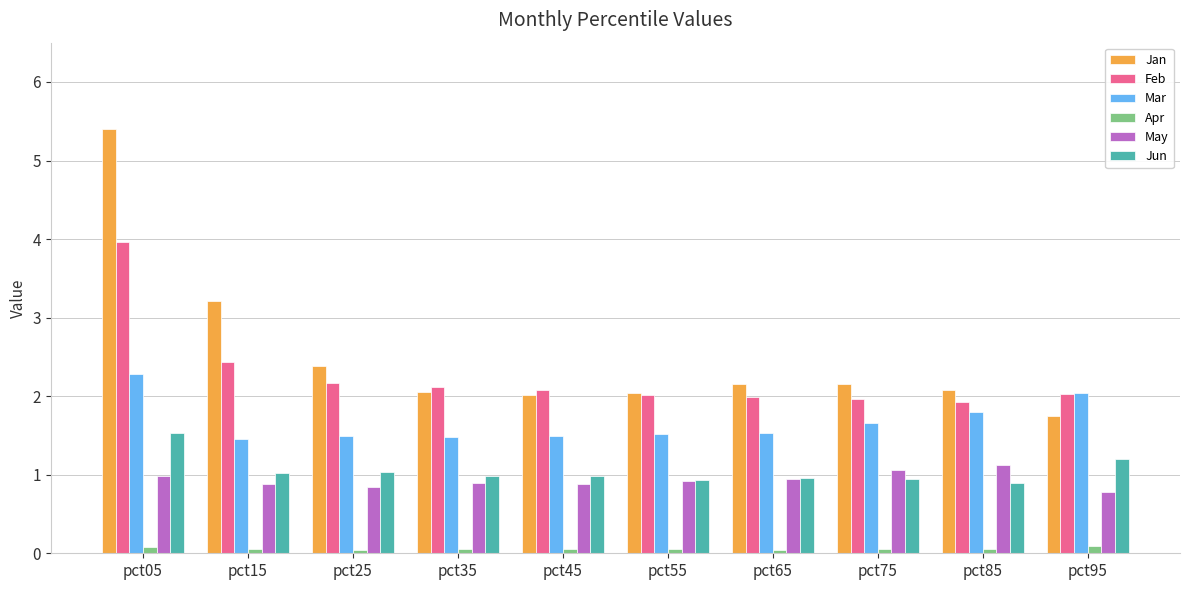

Is the value of Jun at pct35 greater than the value of Mar at pct65?

No